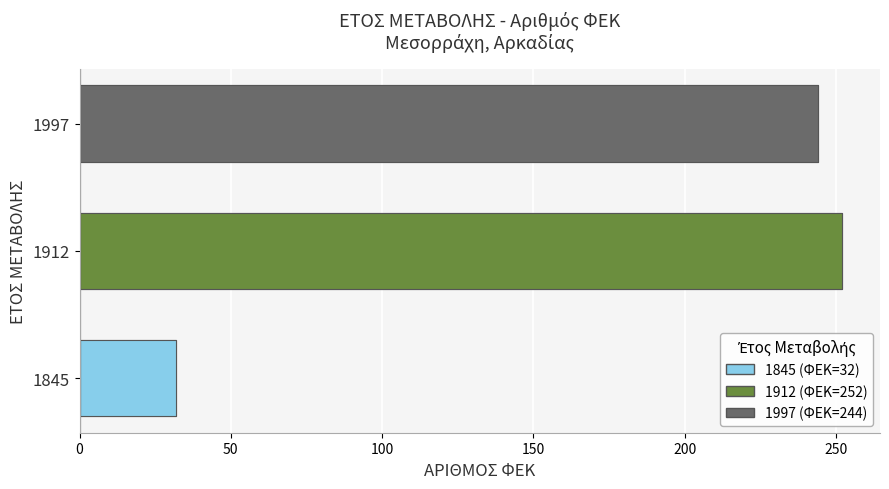

True or false: the data shows 32 at 1845.

True